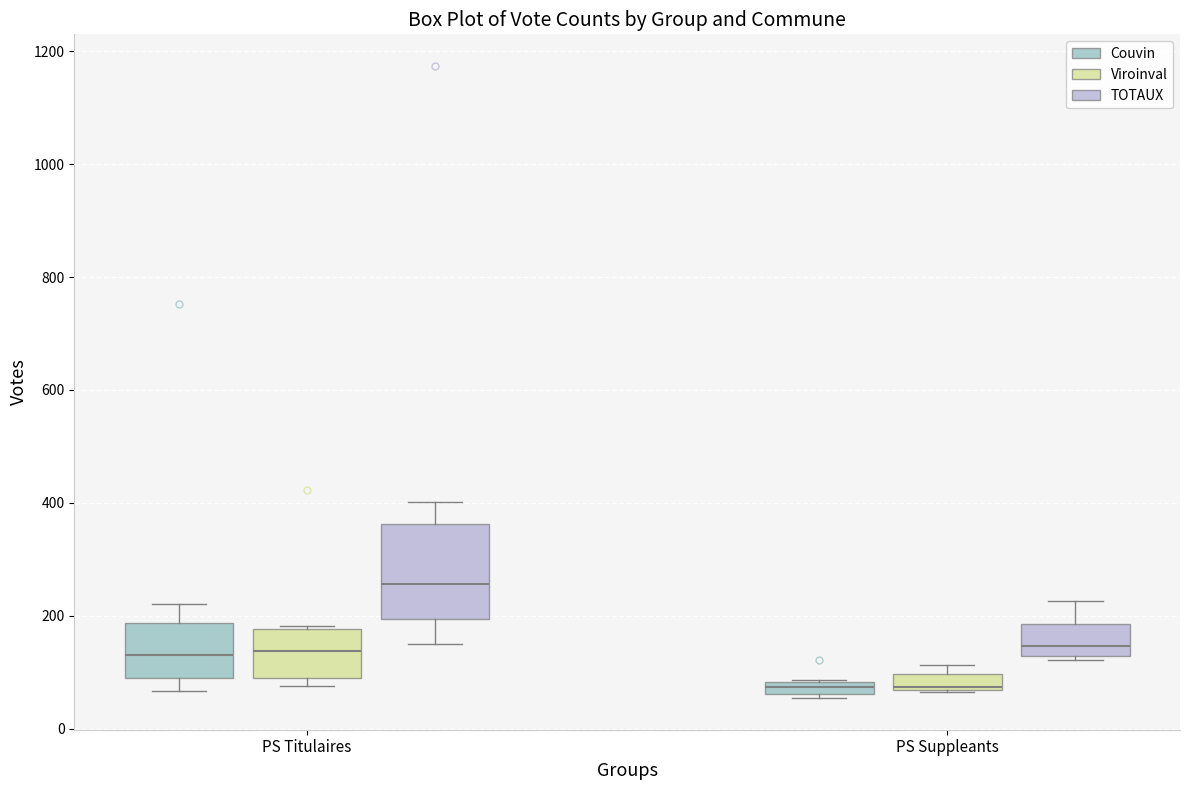

Where is the upper edge of the box for PS Suppleants (TOTAUX) on the y-axis? The values are not printed on the chart, so give them approximately, as read against the axis.

180